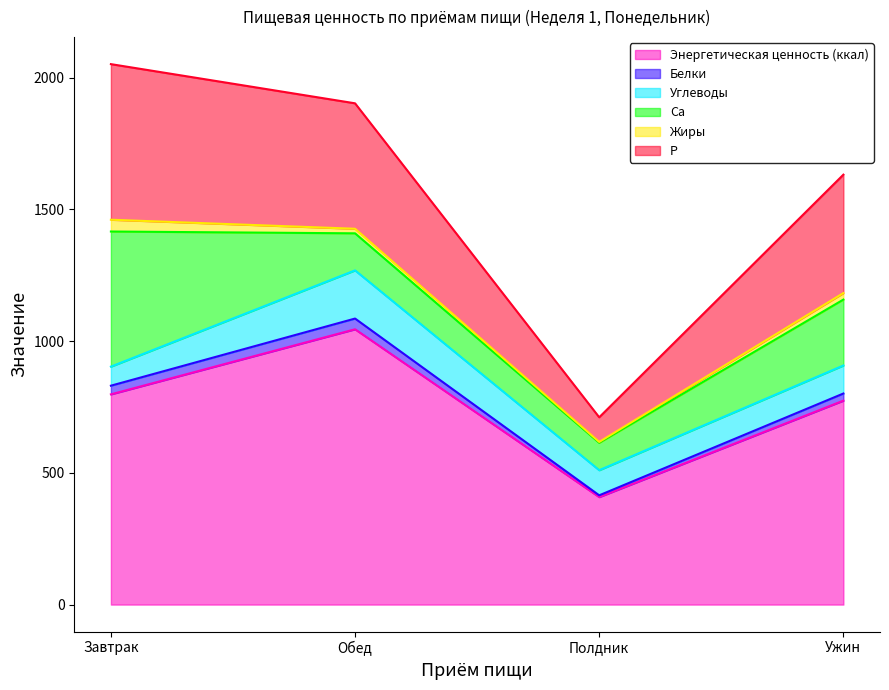

Count the number of categories in the chart.

4